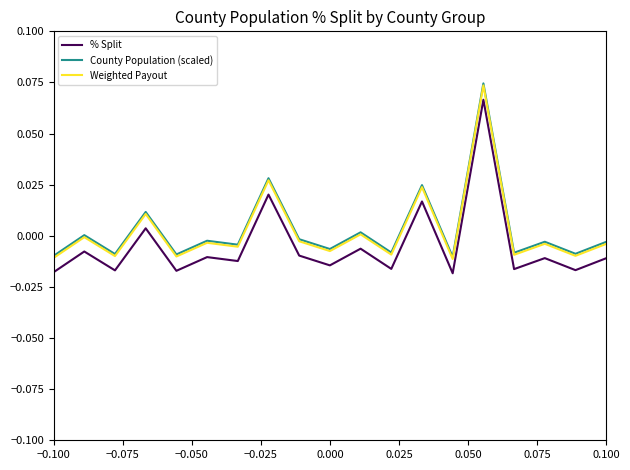

True or false: % Split and County Population (scaled) intersect in this chart.

False